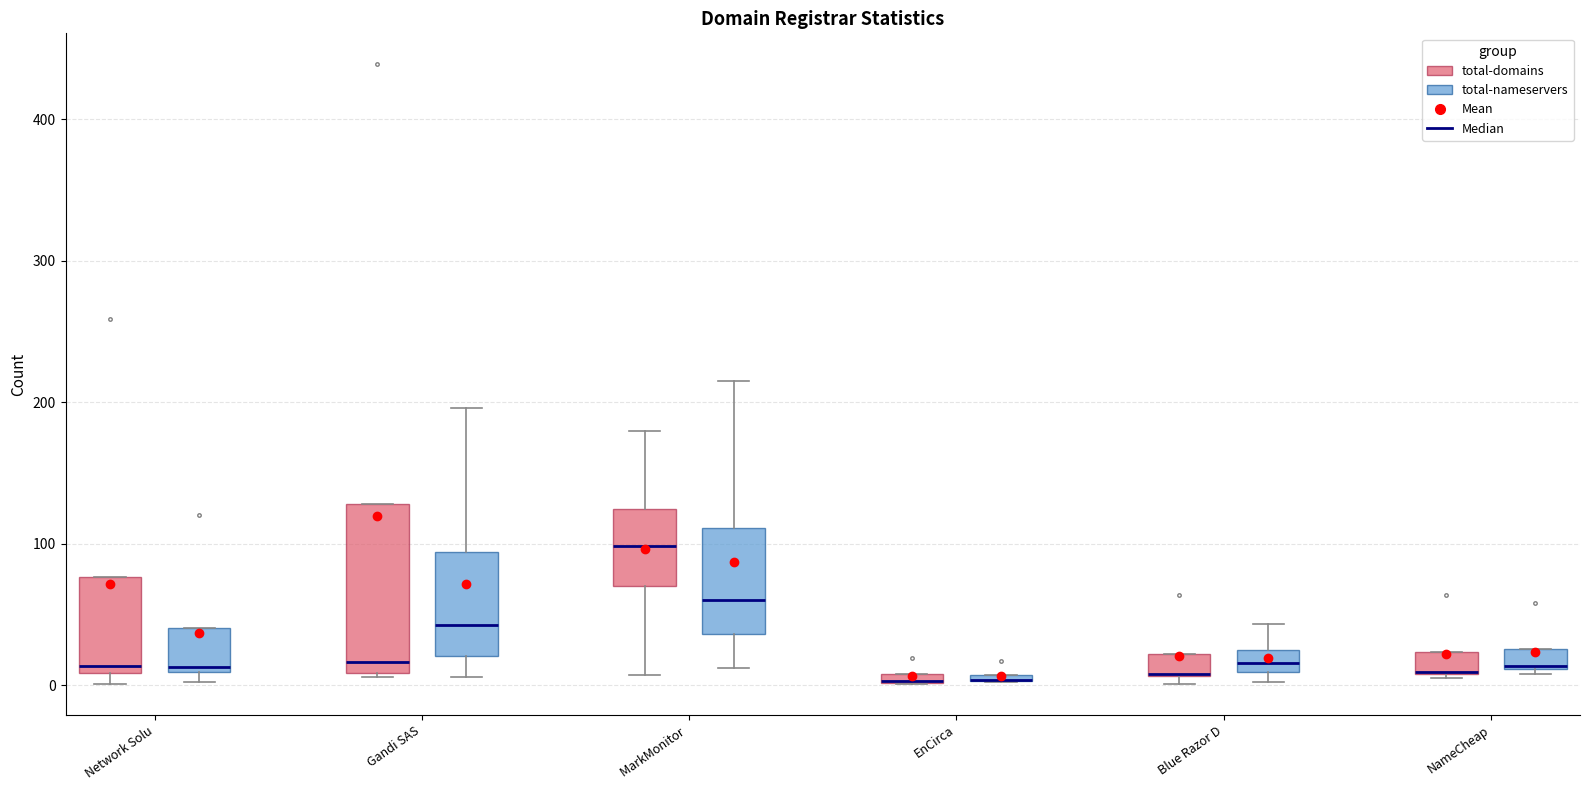

Comparing the boxes themselves (not the whiskers), which one is the tallest?

Gandi SAS (total-domains)